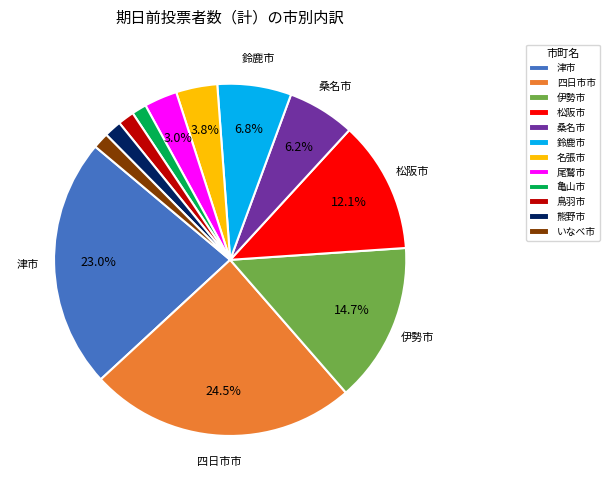

To the nearest percent, what portion does 熊野市 represent?

2%